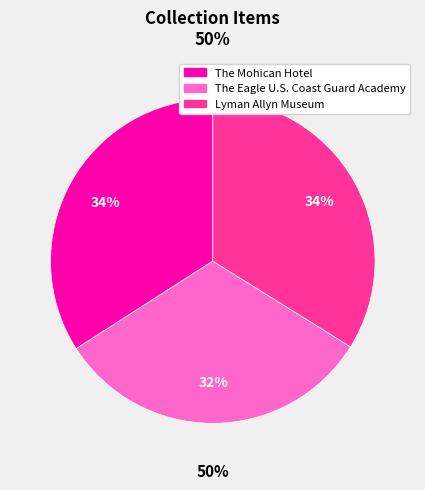

To the nearest percent, what is the average slice percentage?

33%